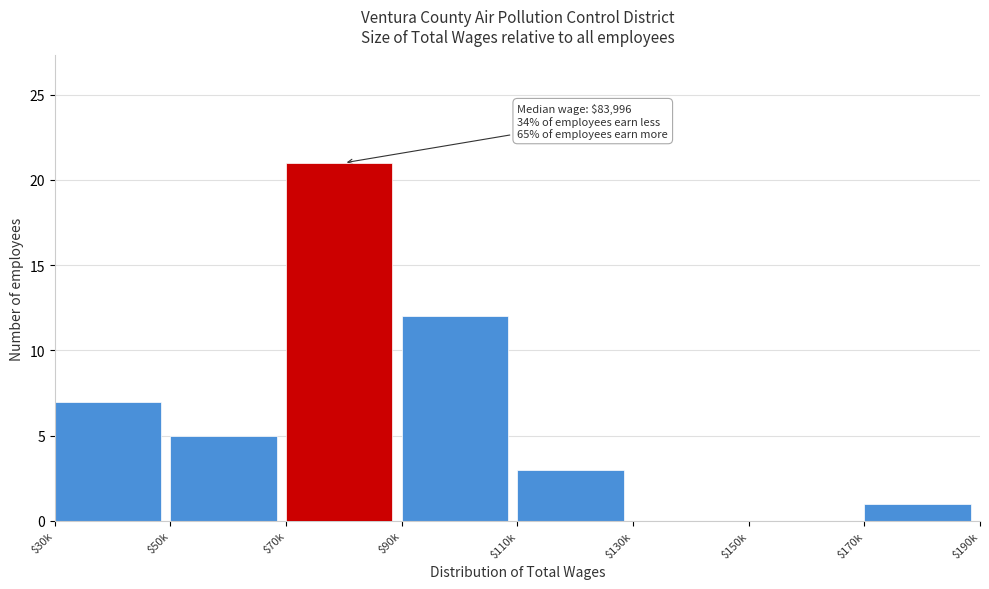

What is the sum of all values?

49